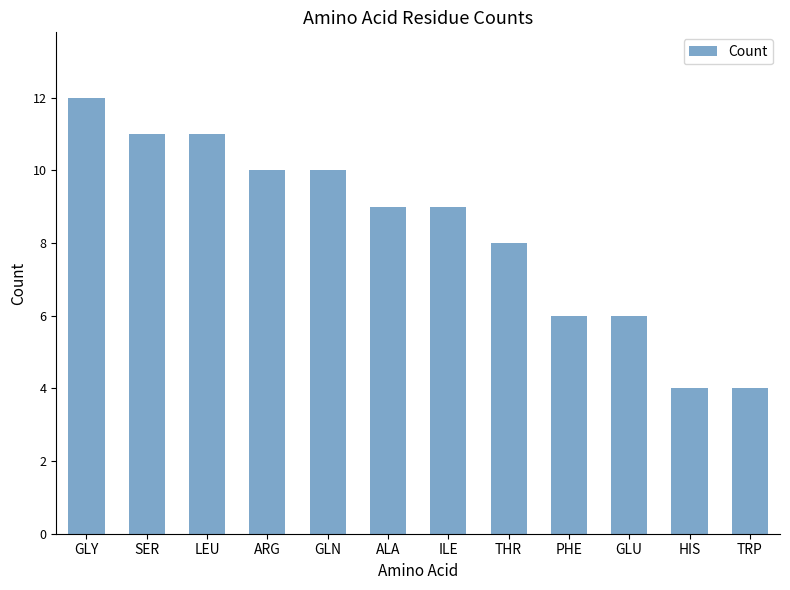

Is it true that the value at TRP is 1?

False